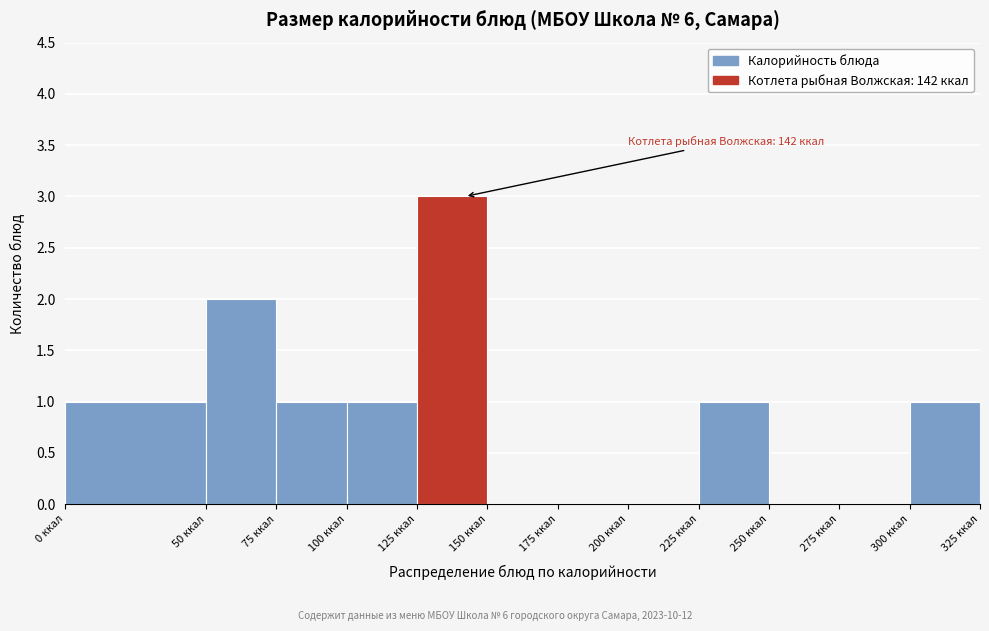

Over which range of the x-axis is the bar tallest?

125 to 150